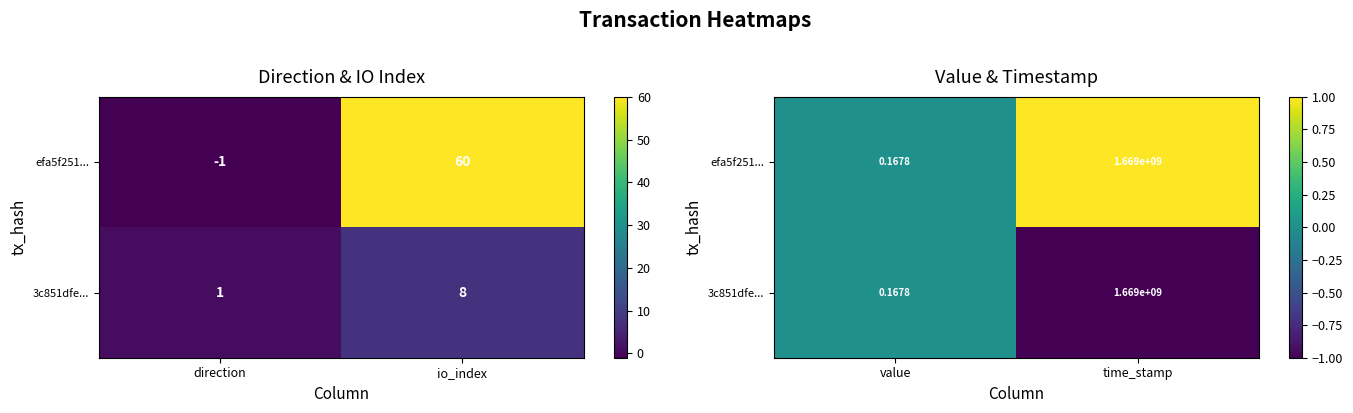

Rank the series at value from lowest to highest value.

efa5f251..., 3c851dfe...